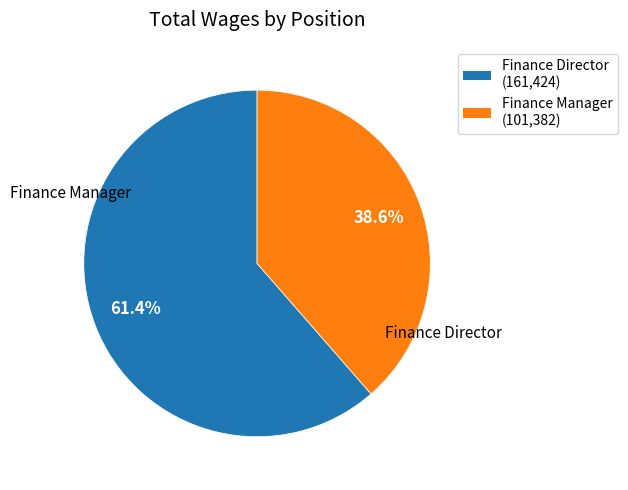

To the nearest percent, what is the difference between the Finance Manager and Finance Director slice percentages?

23%